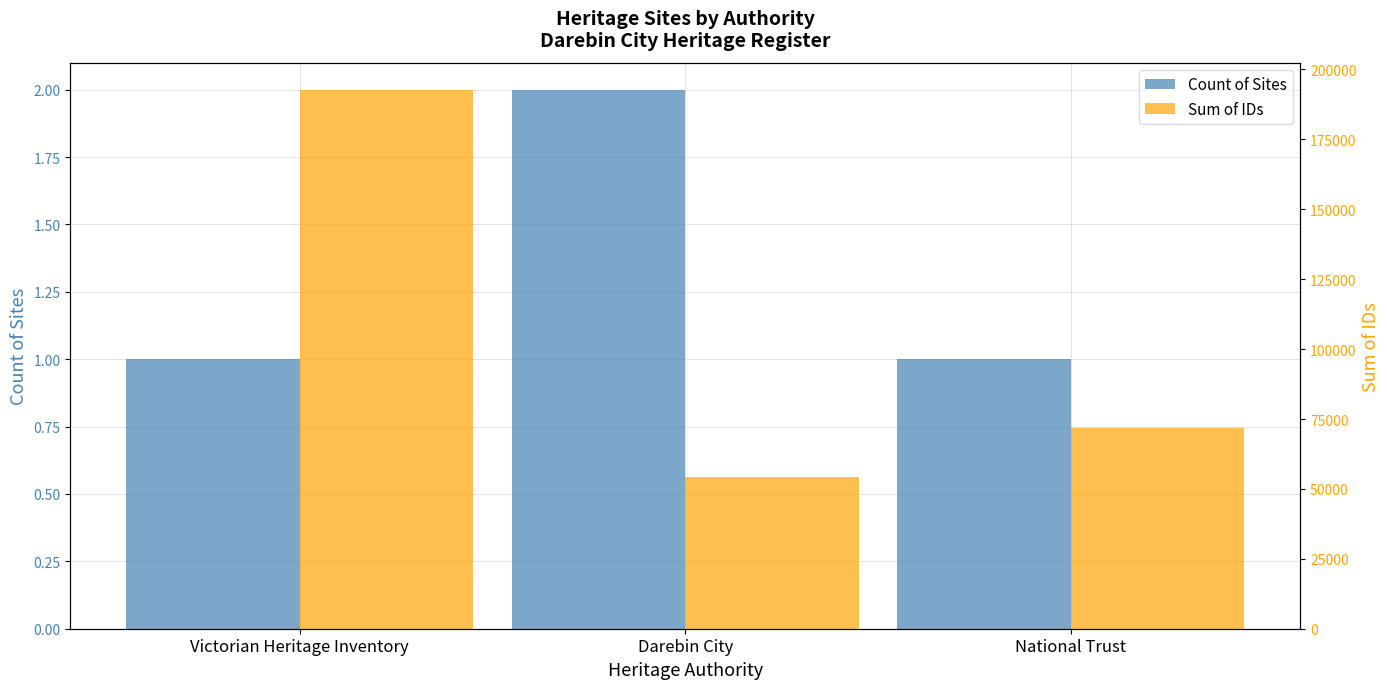

At which label does Count of Sites reach its peak?

Darebin City